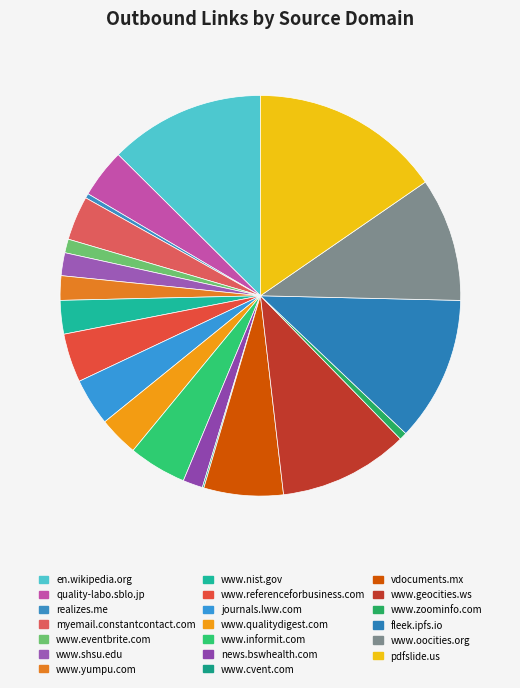

Which slice is the smallest?

www.cvent.com